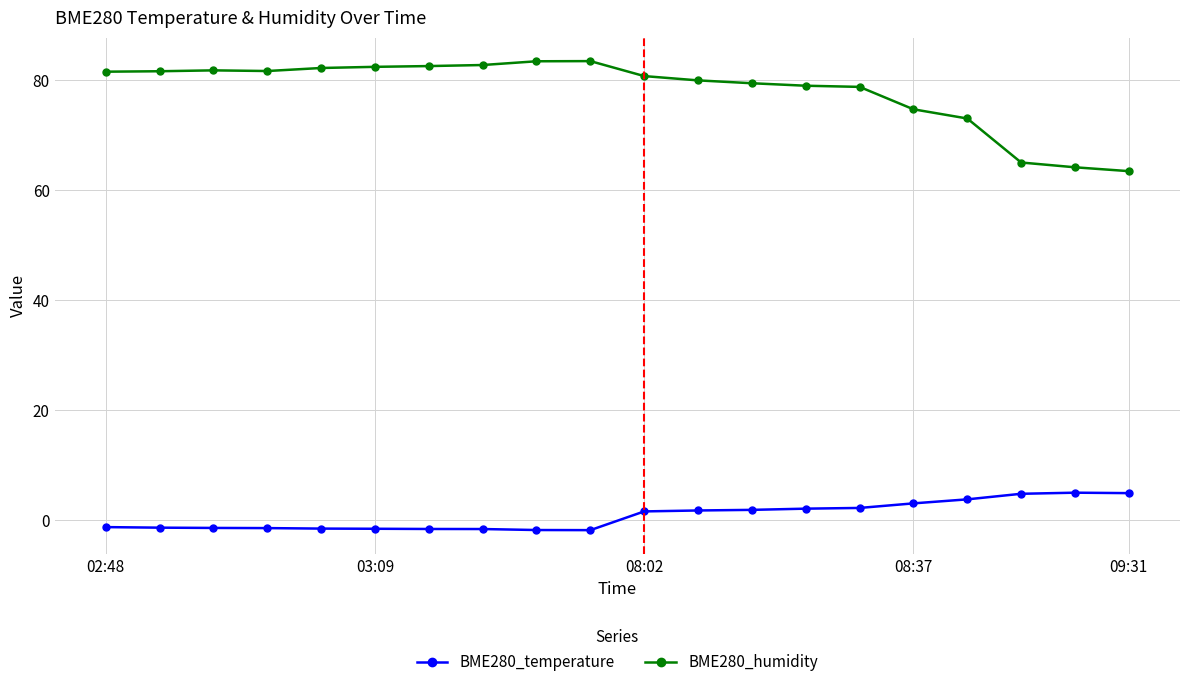

True or false: BME280_temperature and BME280_humidity cross at least once.

False